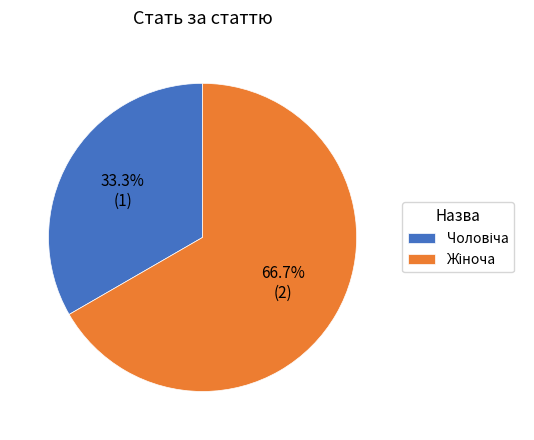

Does any single category account for the majority?

Yes